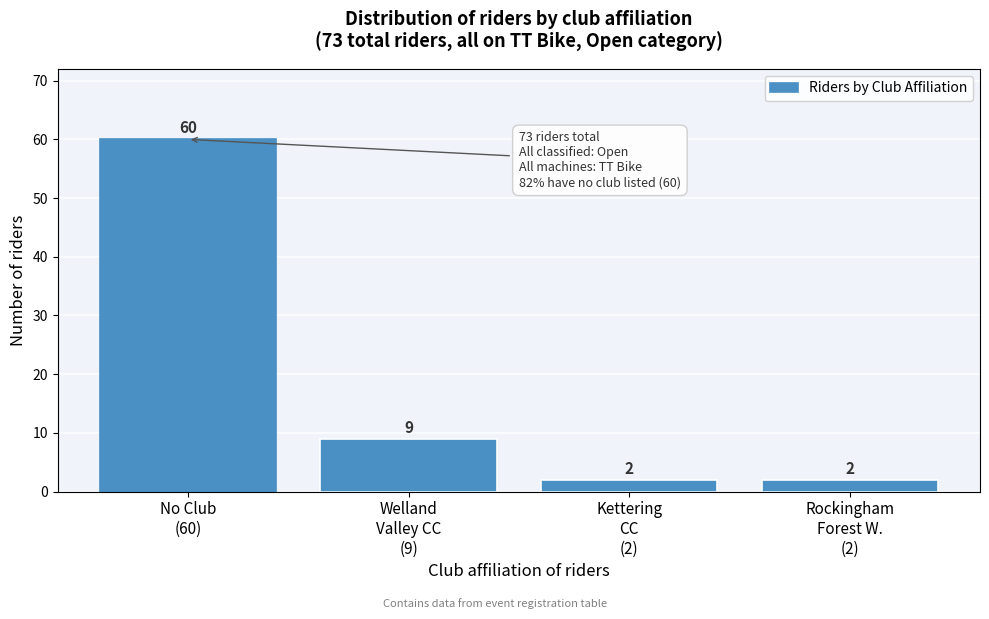

Reading right to left, list all the values displayed in this chart.

2	2	9	60